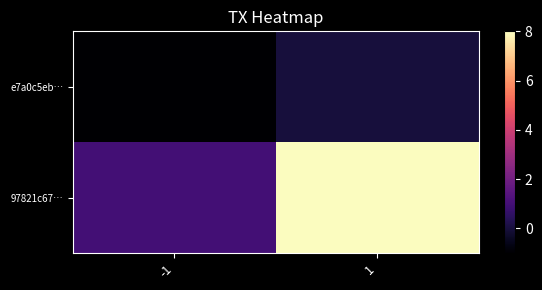

Which series has the widest spread of values?

97821c67…